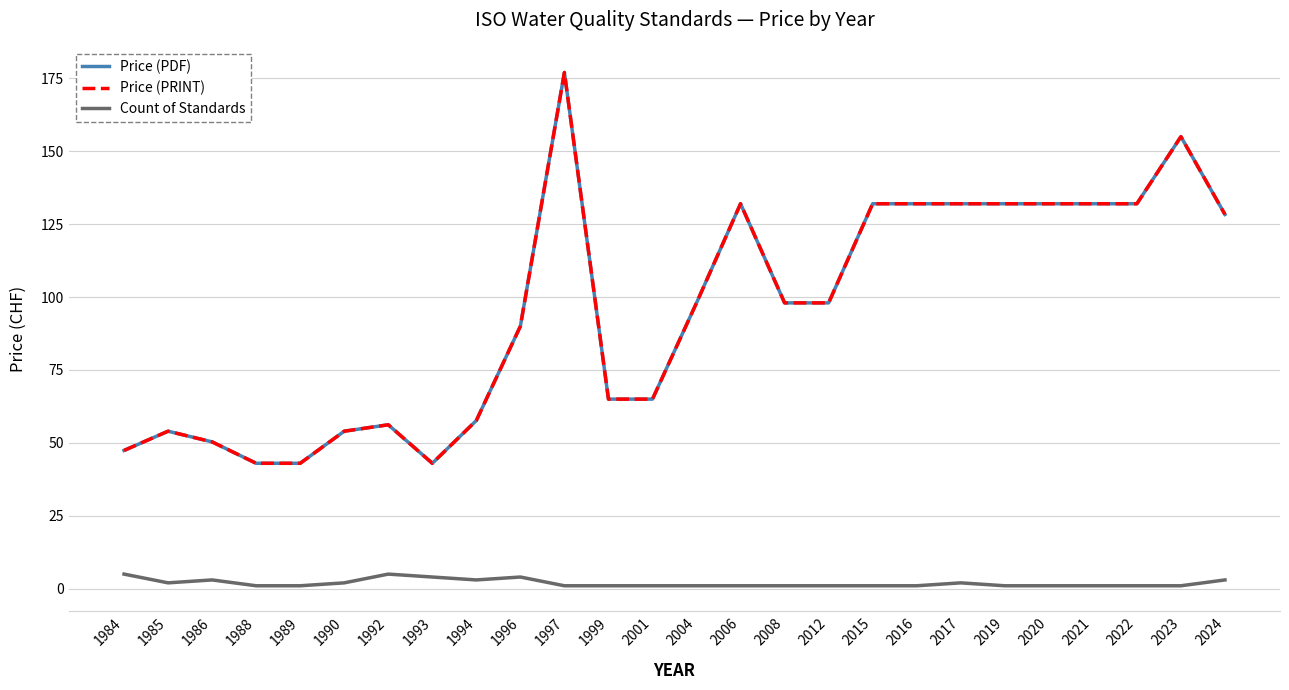

True or false: Price (PDF) has more than 0 interior local peaks.

True